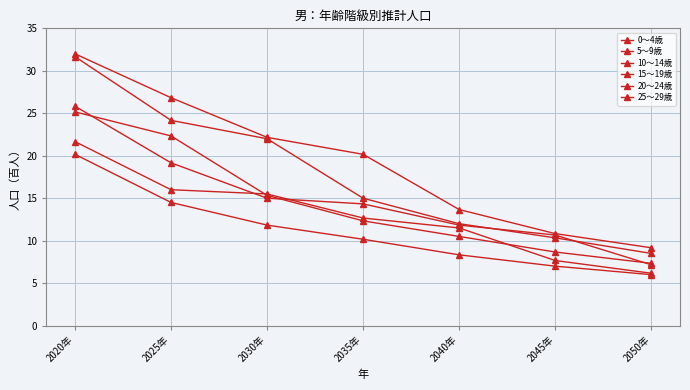

What is the maximum value for 0～4歳?

20.2